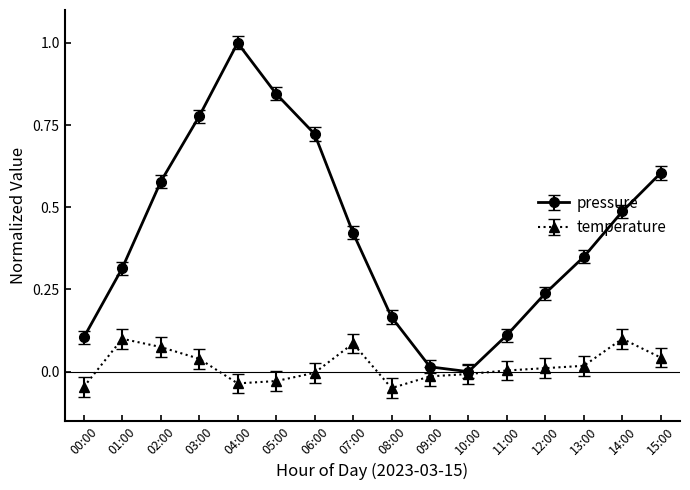

Which series has the largest range (max minus min)?

pressure